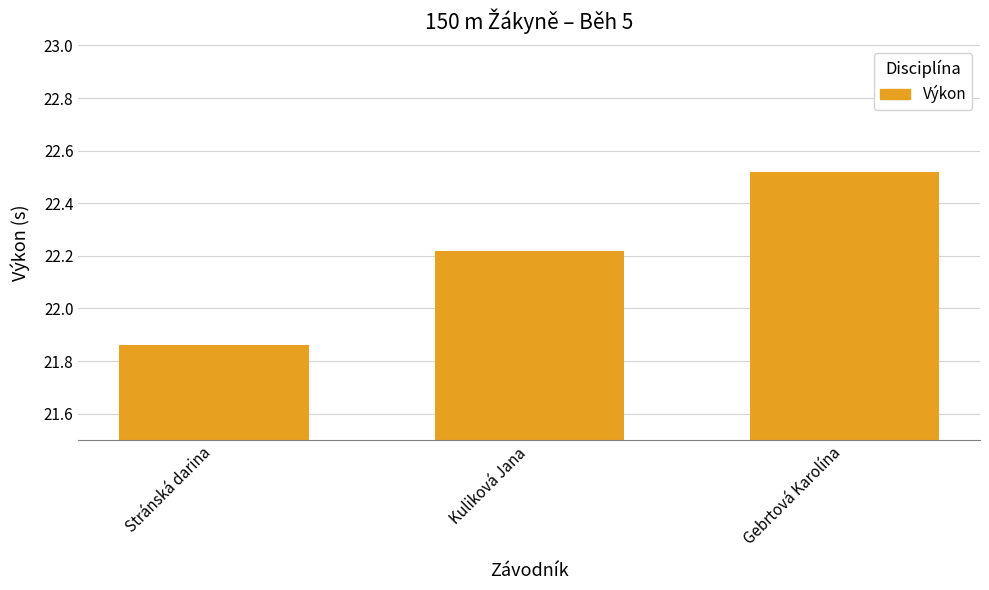

Are the bars horizontal?

No